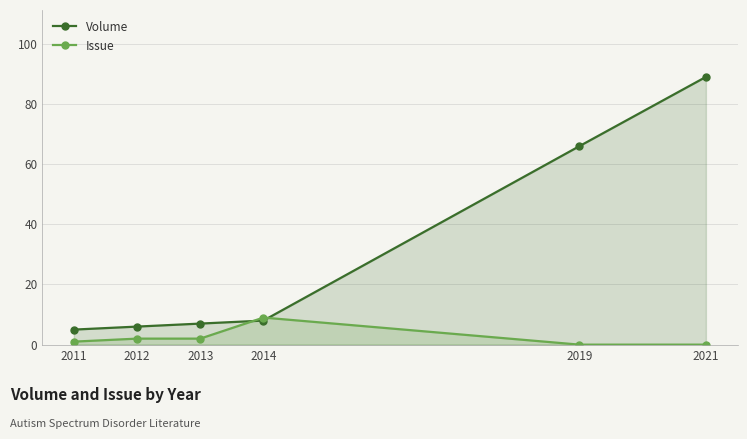

At which label does Volume reach its minimum?

2011